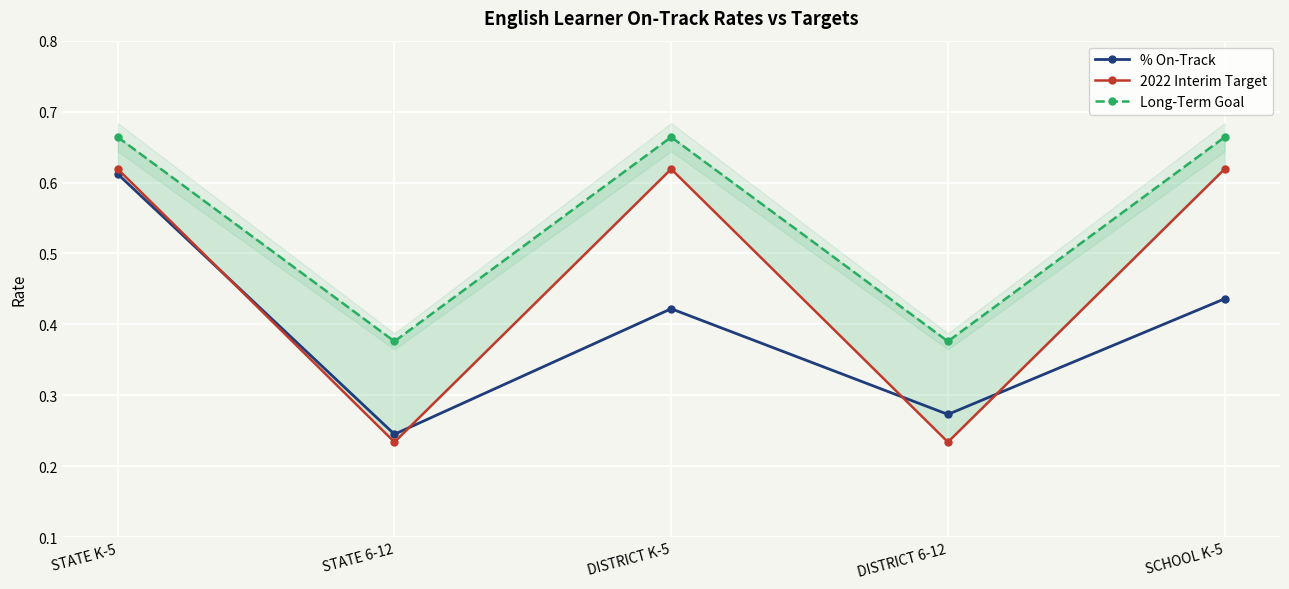

How many interior local valleys does the Long-Term Goal series have?

2